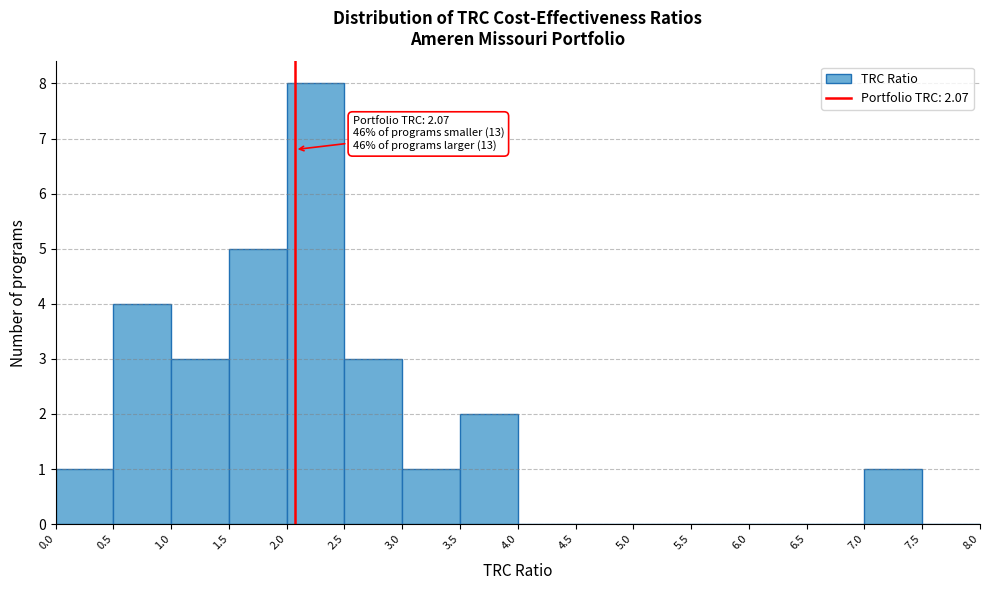

Over which range of the x-axis is the bar tallest?

2.0 to 2.5